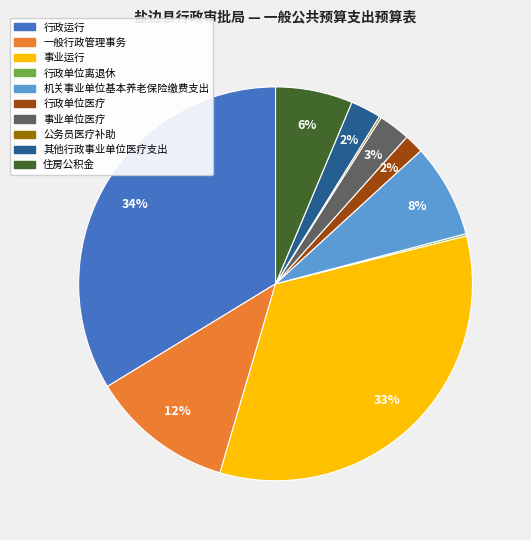

To the nearest percent, what is the difference between the 行政运行 and 事业单位医疗 slice percentages?

31%